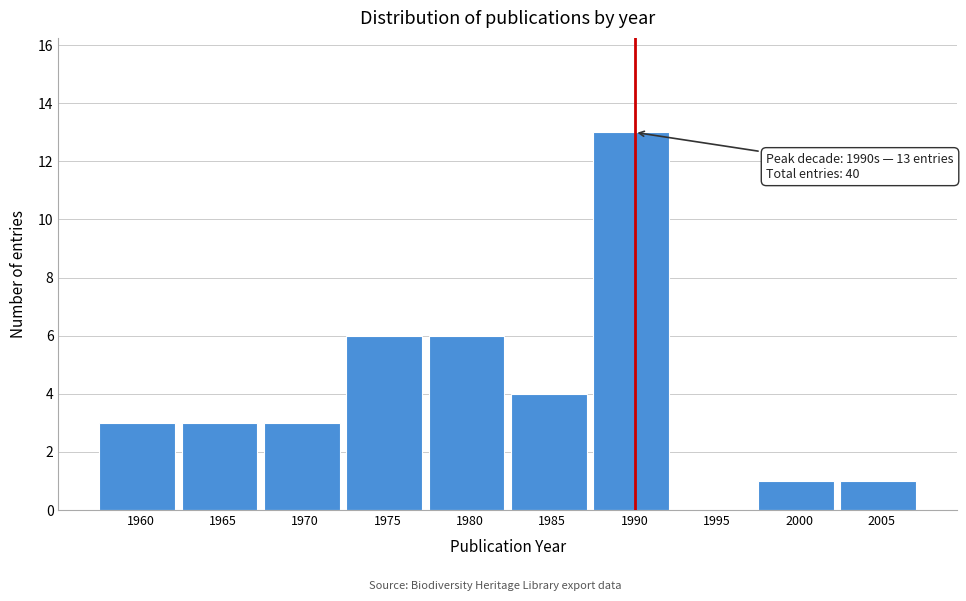

Reading right to left, transcribe all the data shown in this chart.

2005=1	2000=1	1995=0	1990=13	1985=4	1980=6	1975=6	1970=3	1965=3	1960=3